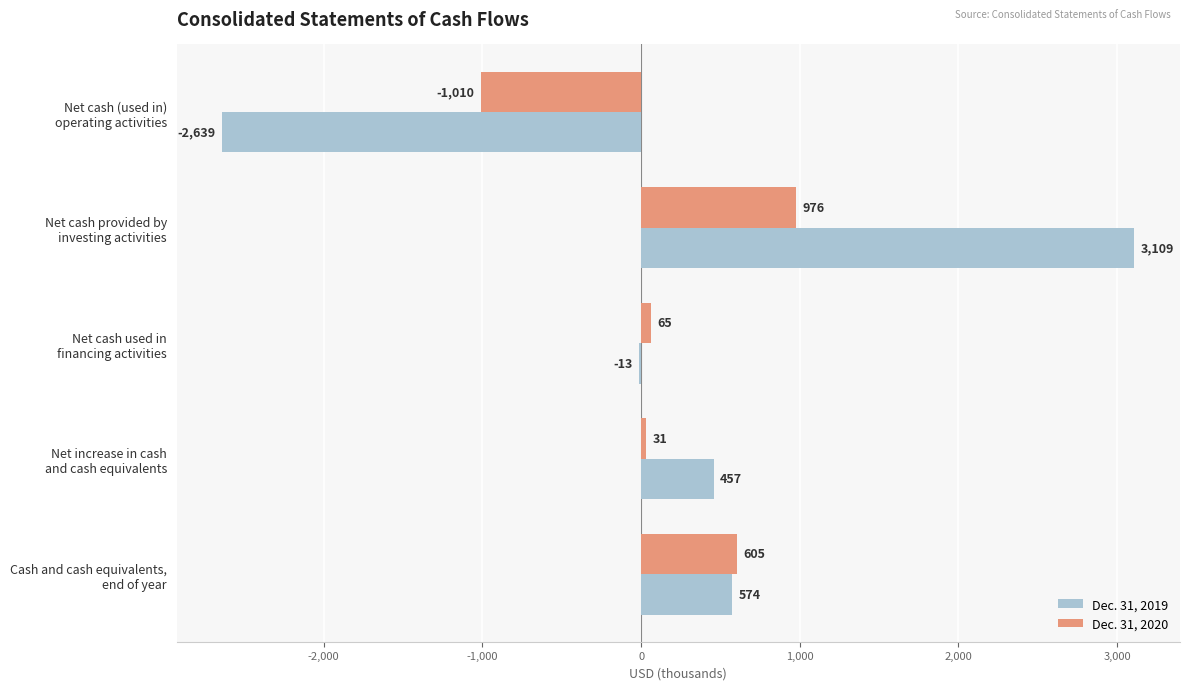

What is the greatest value displayed?

3109